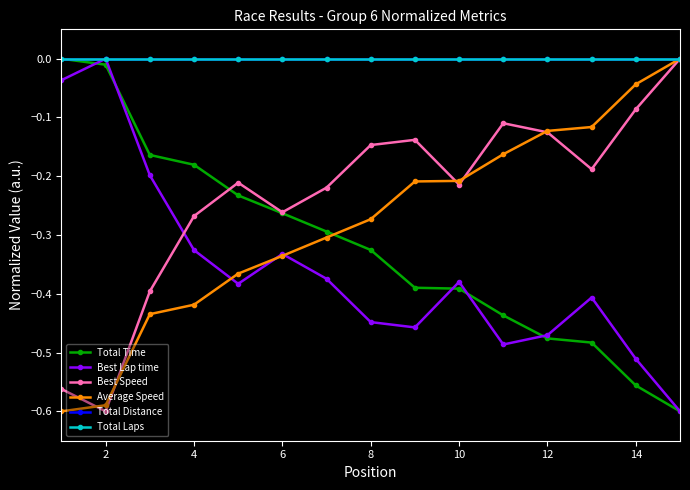

Does the chart have visible grid lines?

No